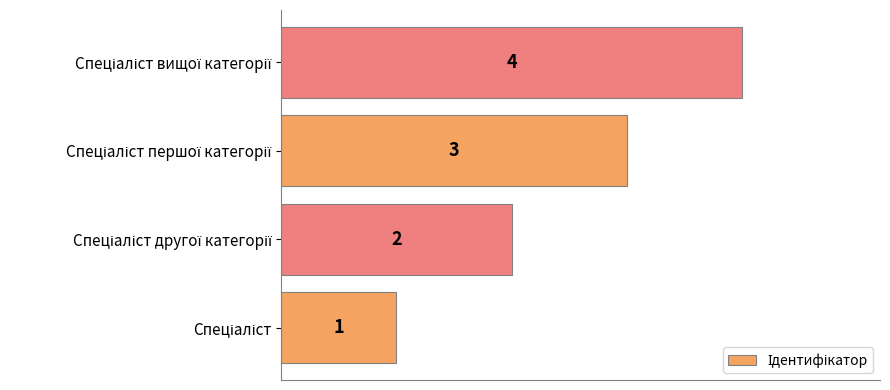

What is the greatest value displayed?

4